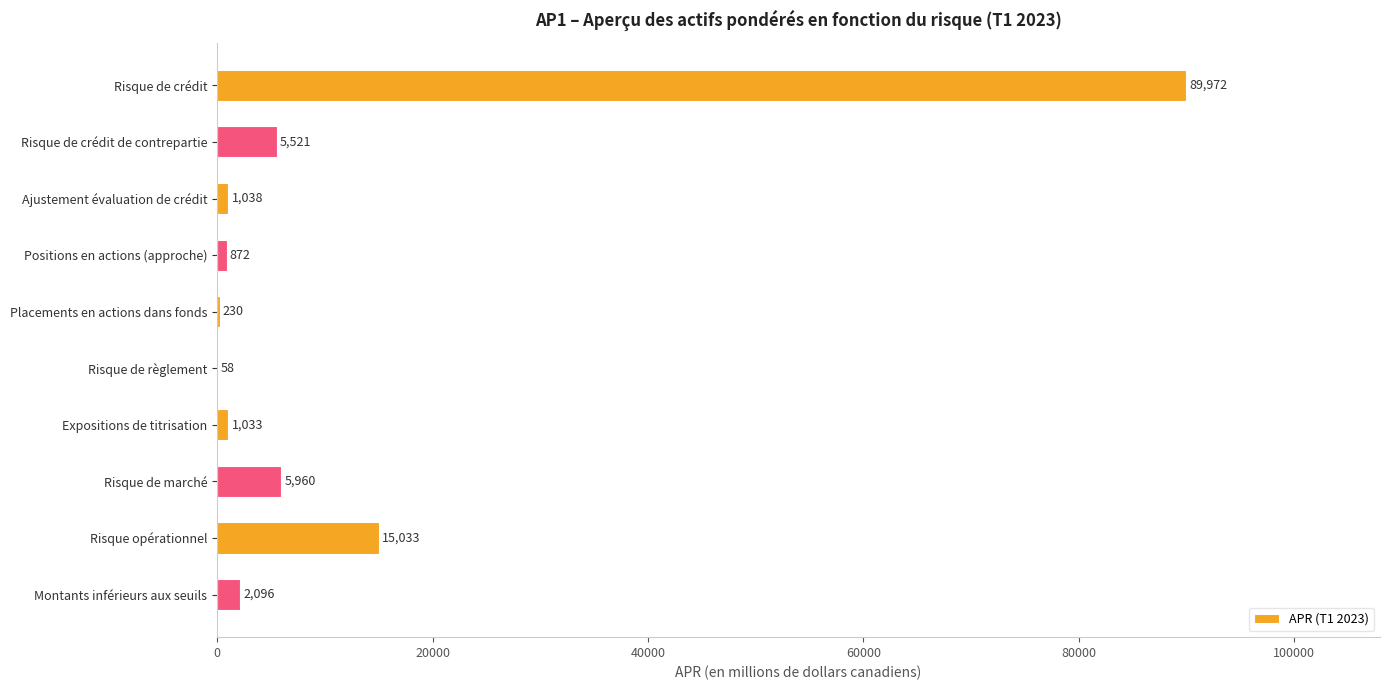

Which has a higher value, Montants inférieurs aux seuils or Risque de règlement?

Montants inférieurs aux seuils